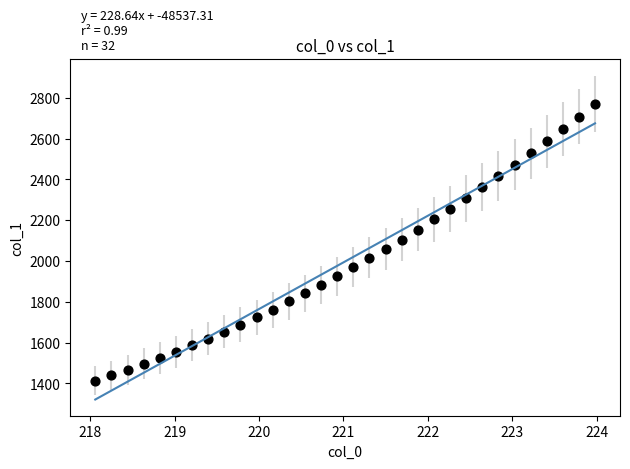

What is the range of Y values (max minus min)?

1357.0